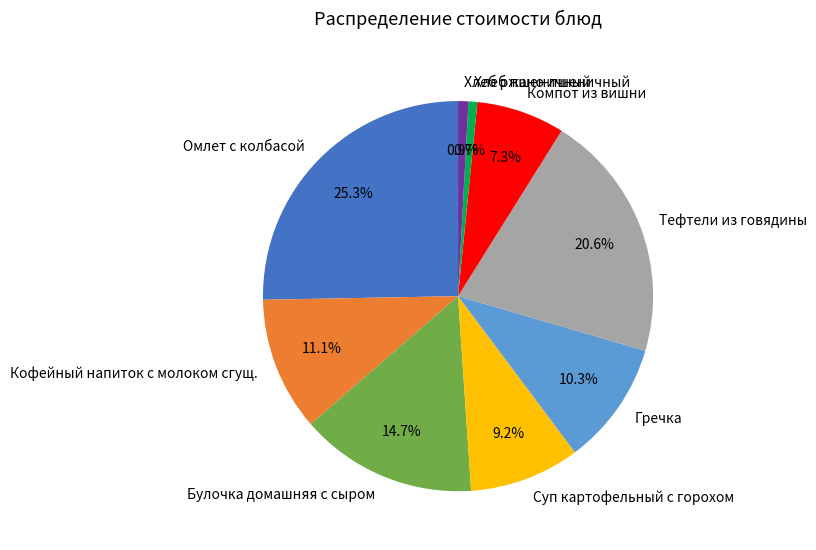

To the nearest percent, what percentage of the pie is Гречка?

10%